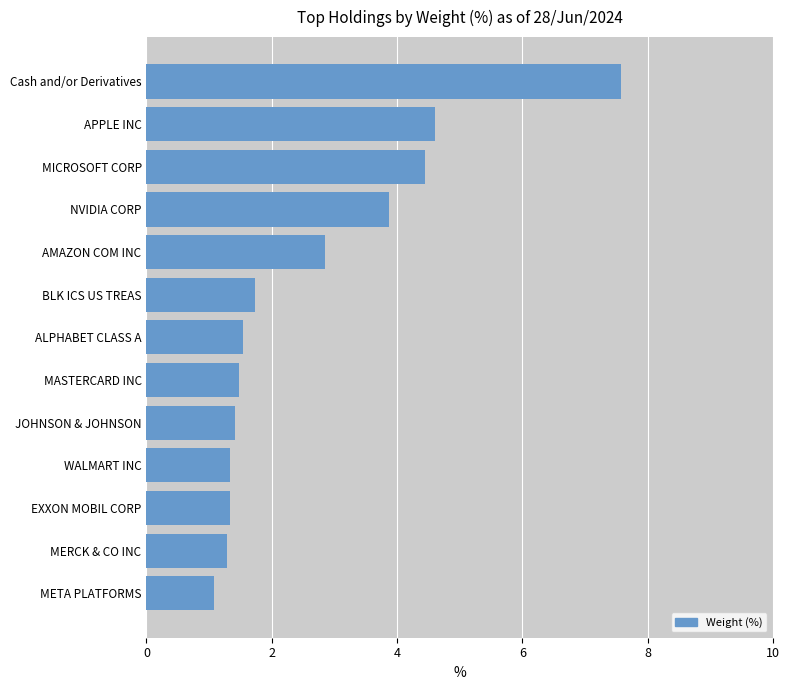

At which label is the value closest to 4?

NVIDIA CORP